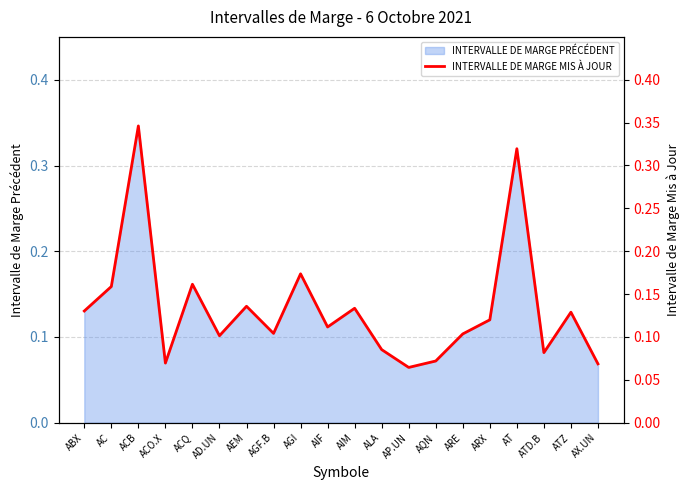

Which label corresponds to the largest value in the chart?

ACB